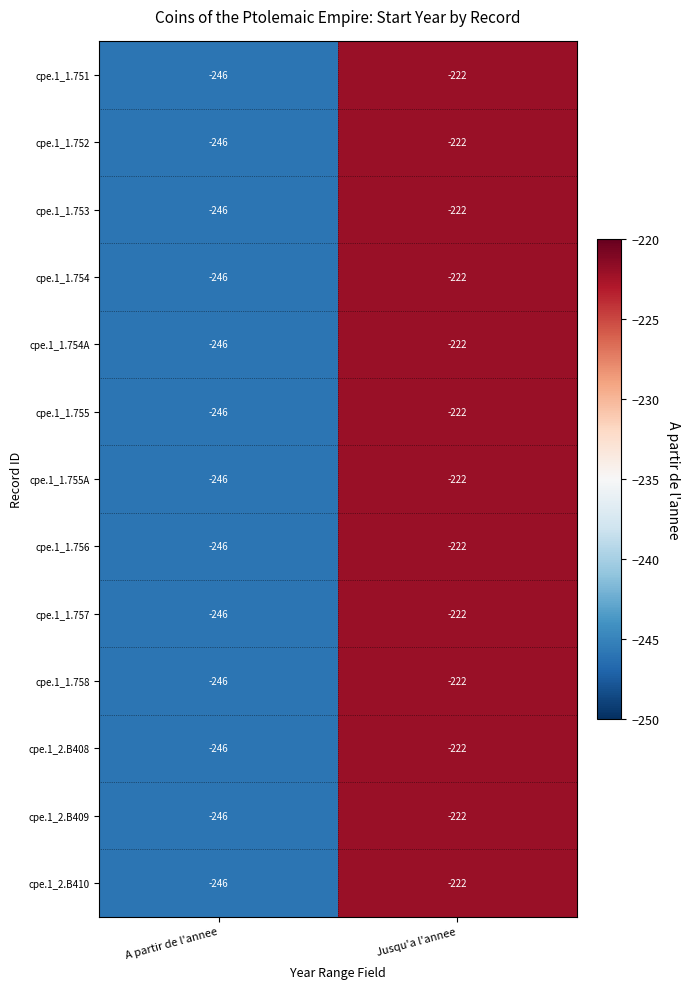

Read the cpe.1_1.754 value at Jusqu'a l'annee.

-222